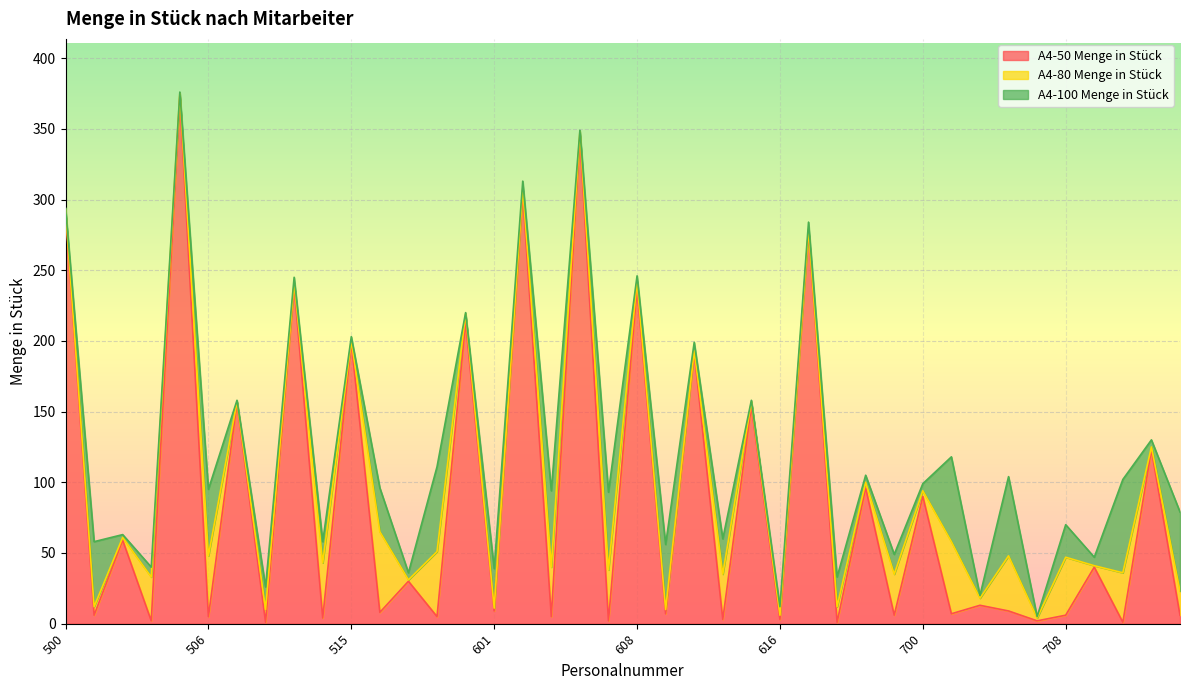

At how many categories does at least one series exceed 350?

1